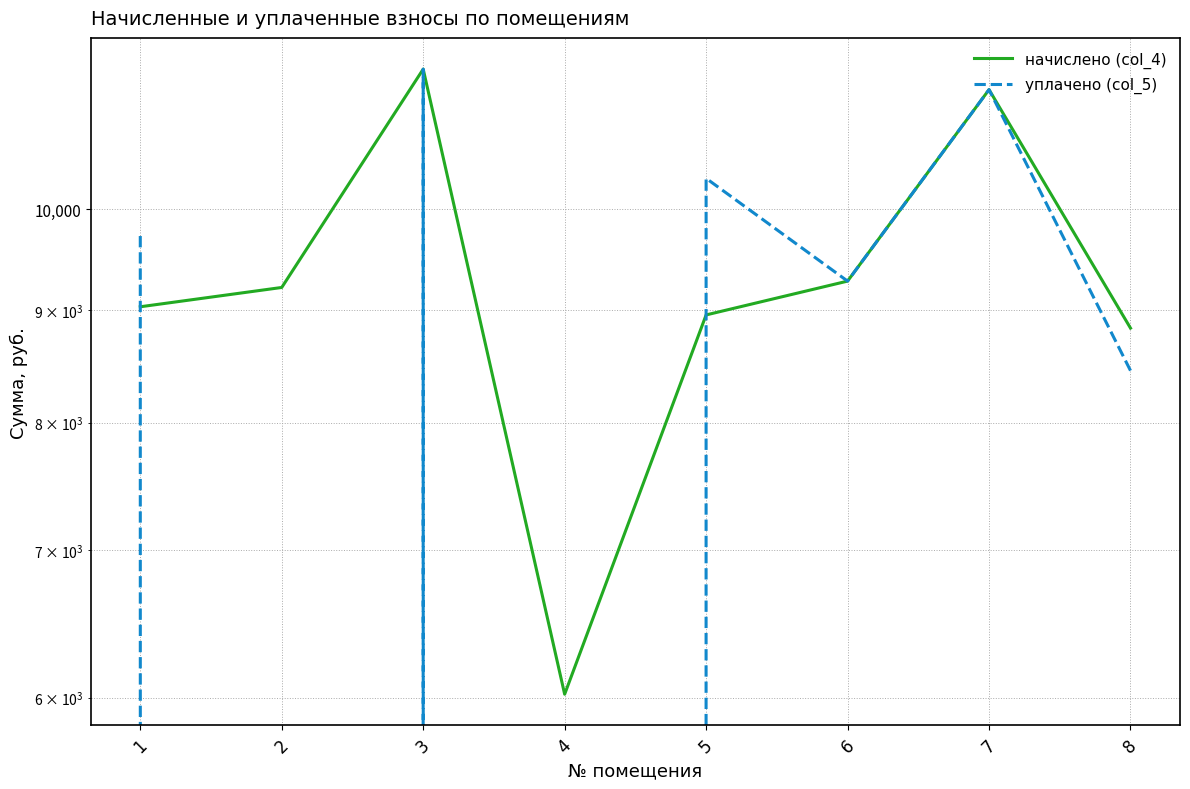

How many distinct data groups are displayed?

2